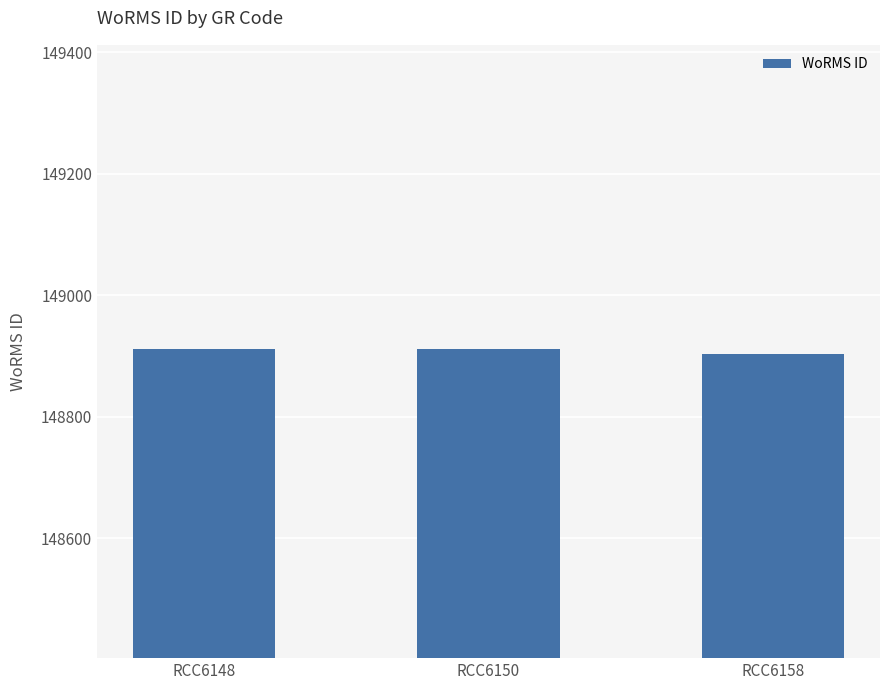

True or false: the data shows 148903 at RCC6158.

True